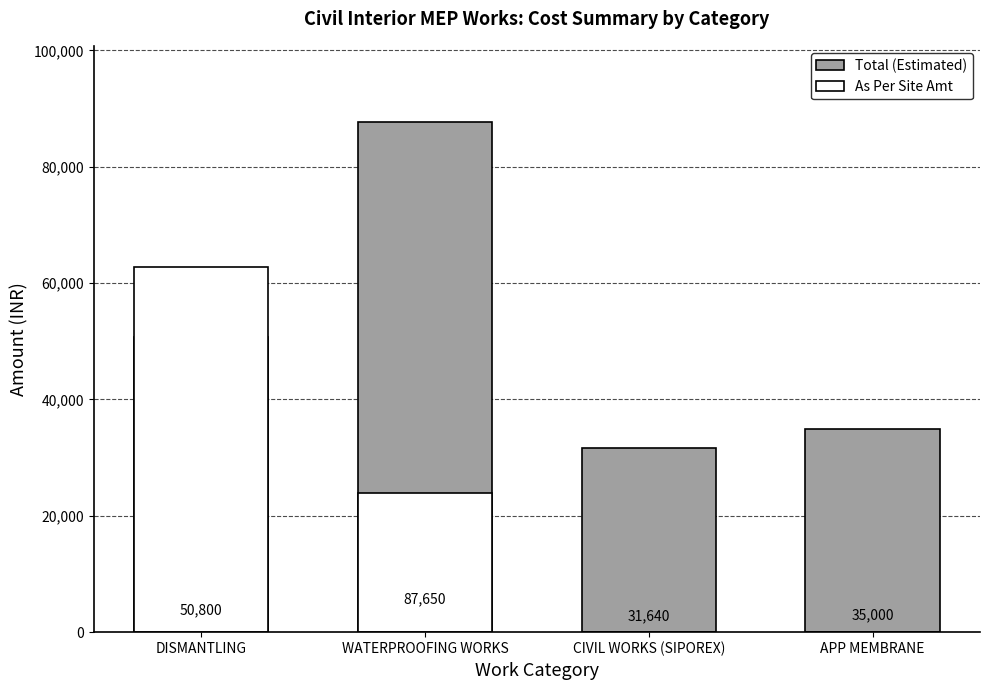

List the series in order of their peak value, lowest first.

As Per Site Amt, Total (Estimated)